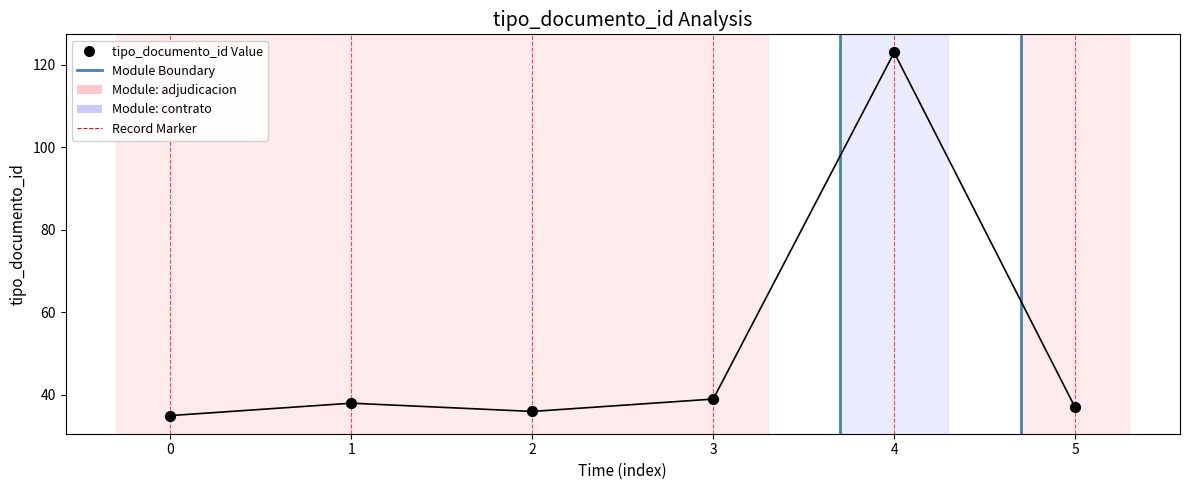

What is the range of Y values (max minus min)?

88